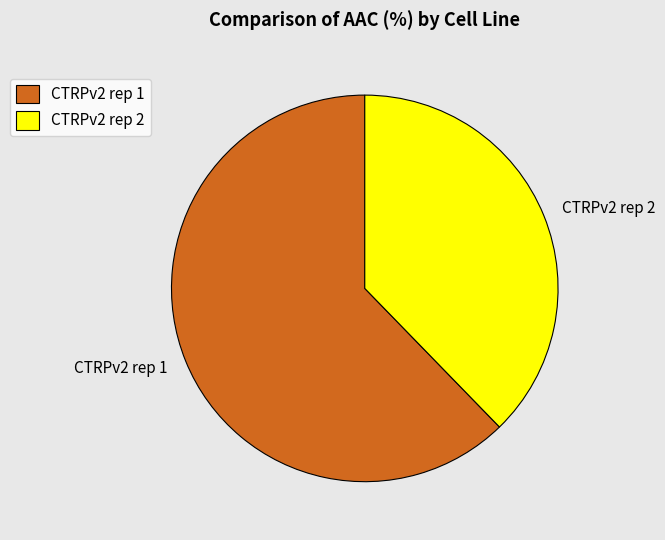

Which slice is the largest?

CTRPv2 rep 1